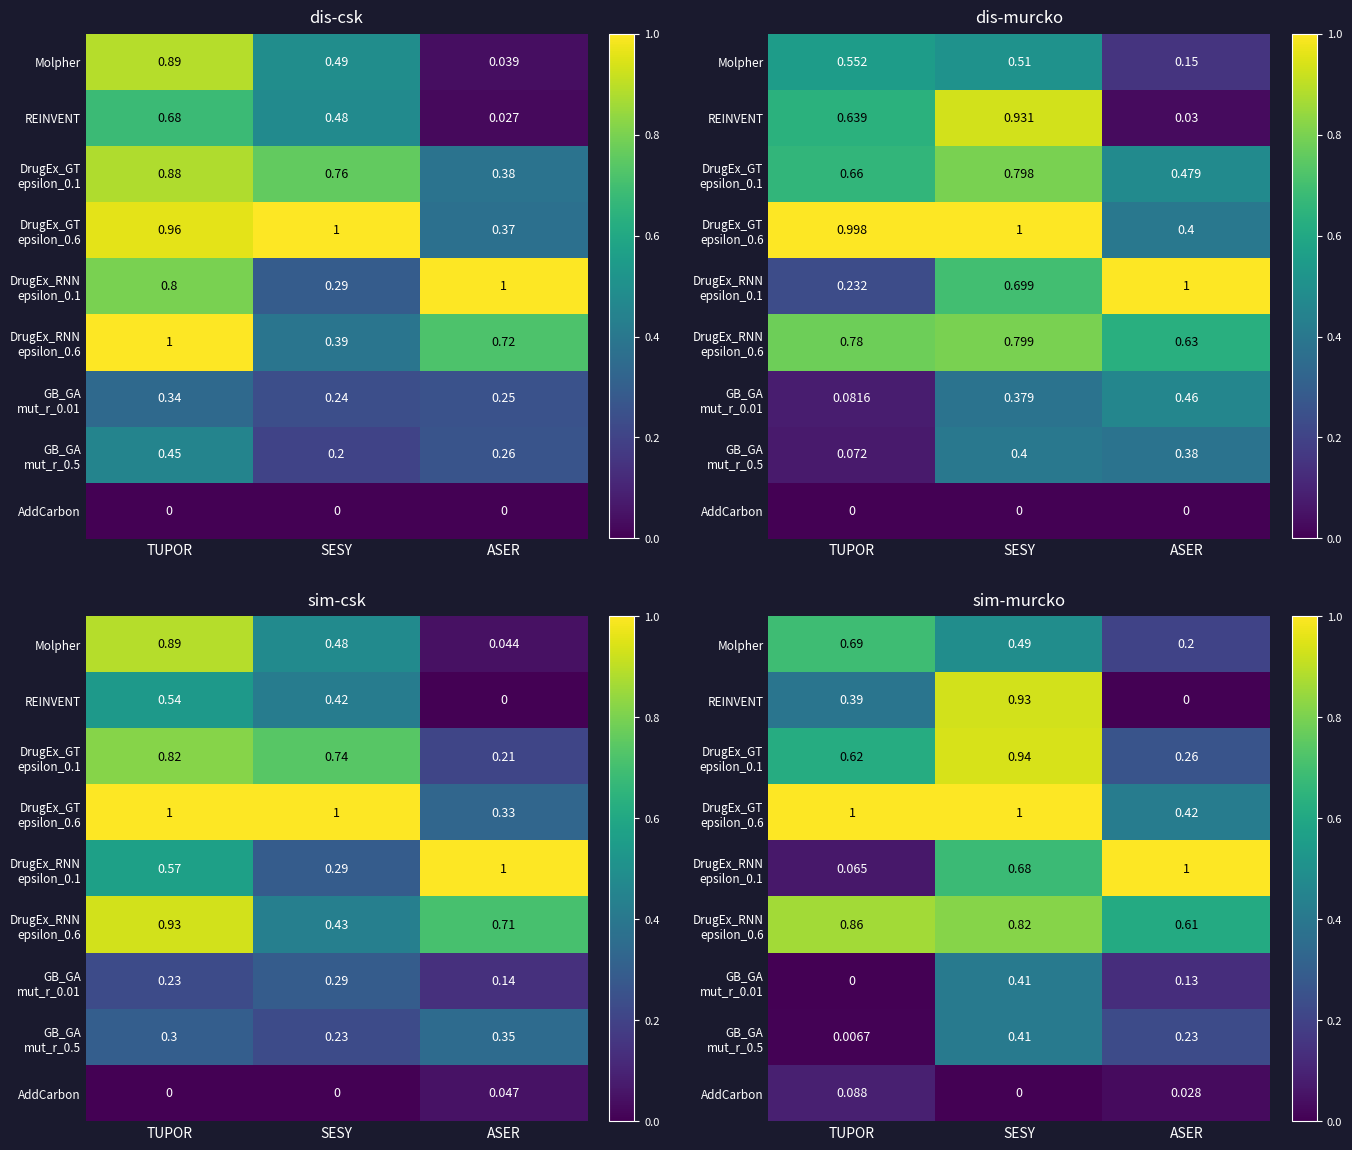

Rank the series by their maximum value, from lowest to highest.

AddCarbon, GB_GA mut_r_0.01, GB_GA mut_r_0.5, Molpher, DrugEx_RNN epsilon_0.6, REINVENT, DrugEx_GT epsilon_0.1, DrugEx_GT epsilon_0.6, DrugEx_RNN epsilon_0.1